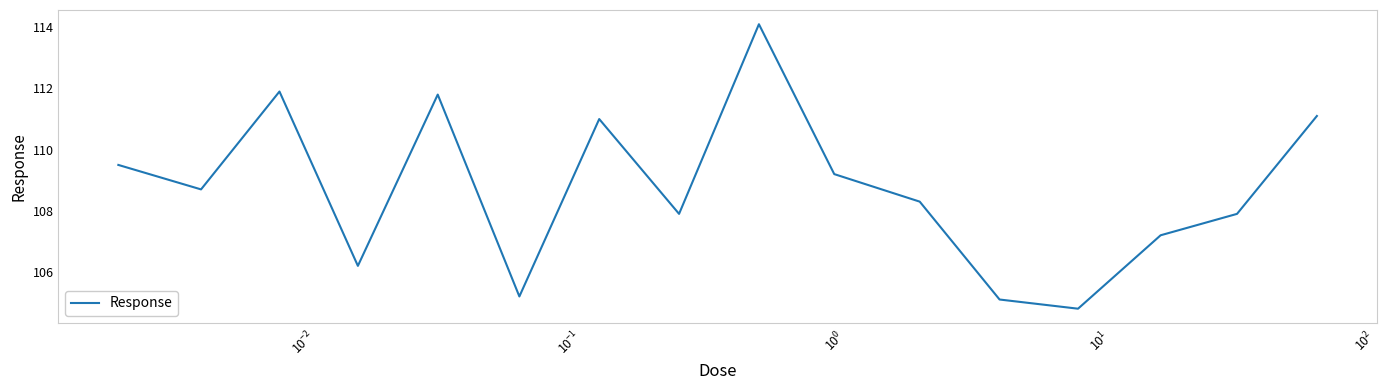

What is the difference between the maximum and minimum values?

9.3